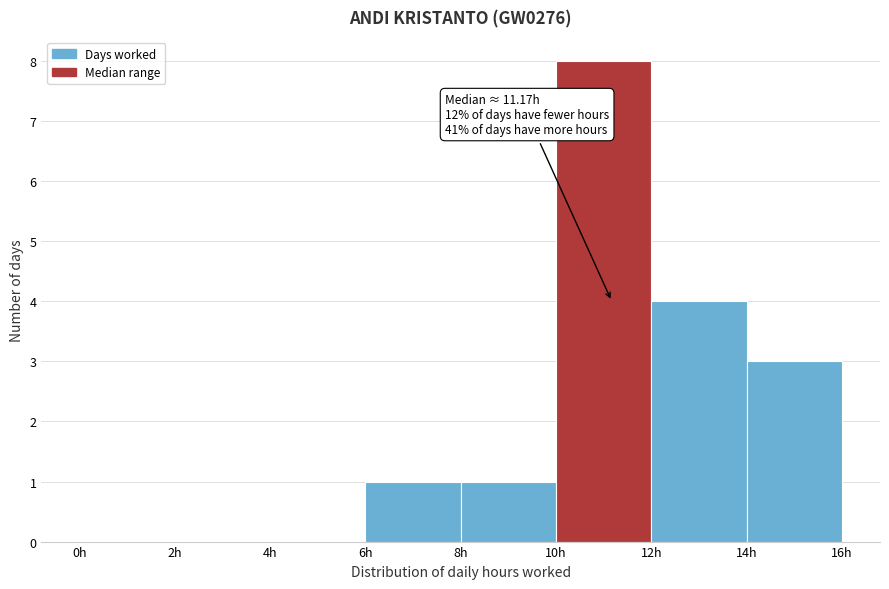

Over which range of the x-axis is the bar tallest?

10 to 12